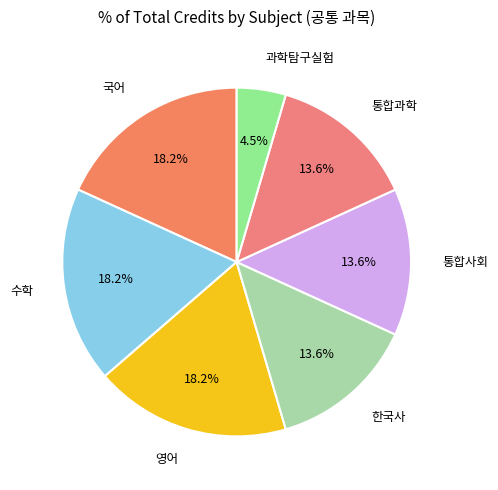

What percentage is the 수학 slice, to the nearest percent?

18%